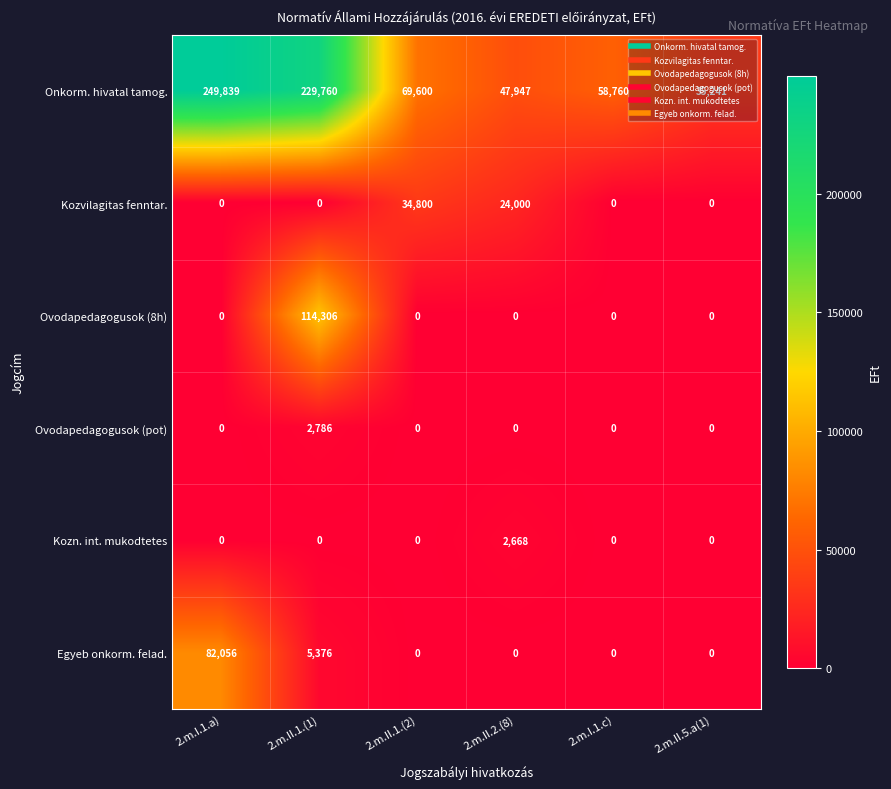

Rank the series by their maximum value, from lowest to highest.

Kozn. int. mukodtetes, Ovodapedagogusok (pot), Kozvilagitas fenntar., Egyeb onkorm. felad., Ovodapedagogusok (8h), Onkorm. hivatal tamog.